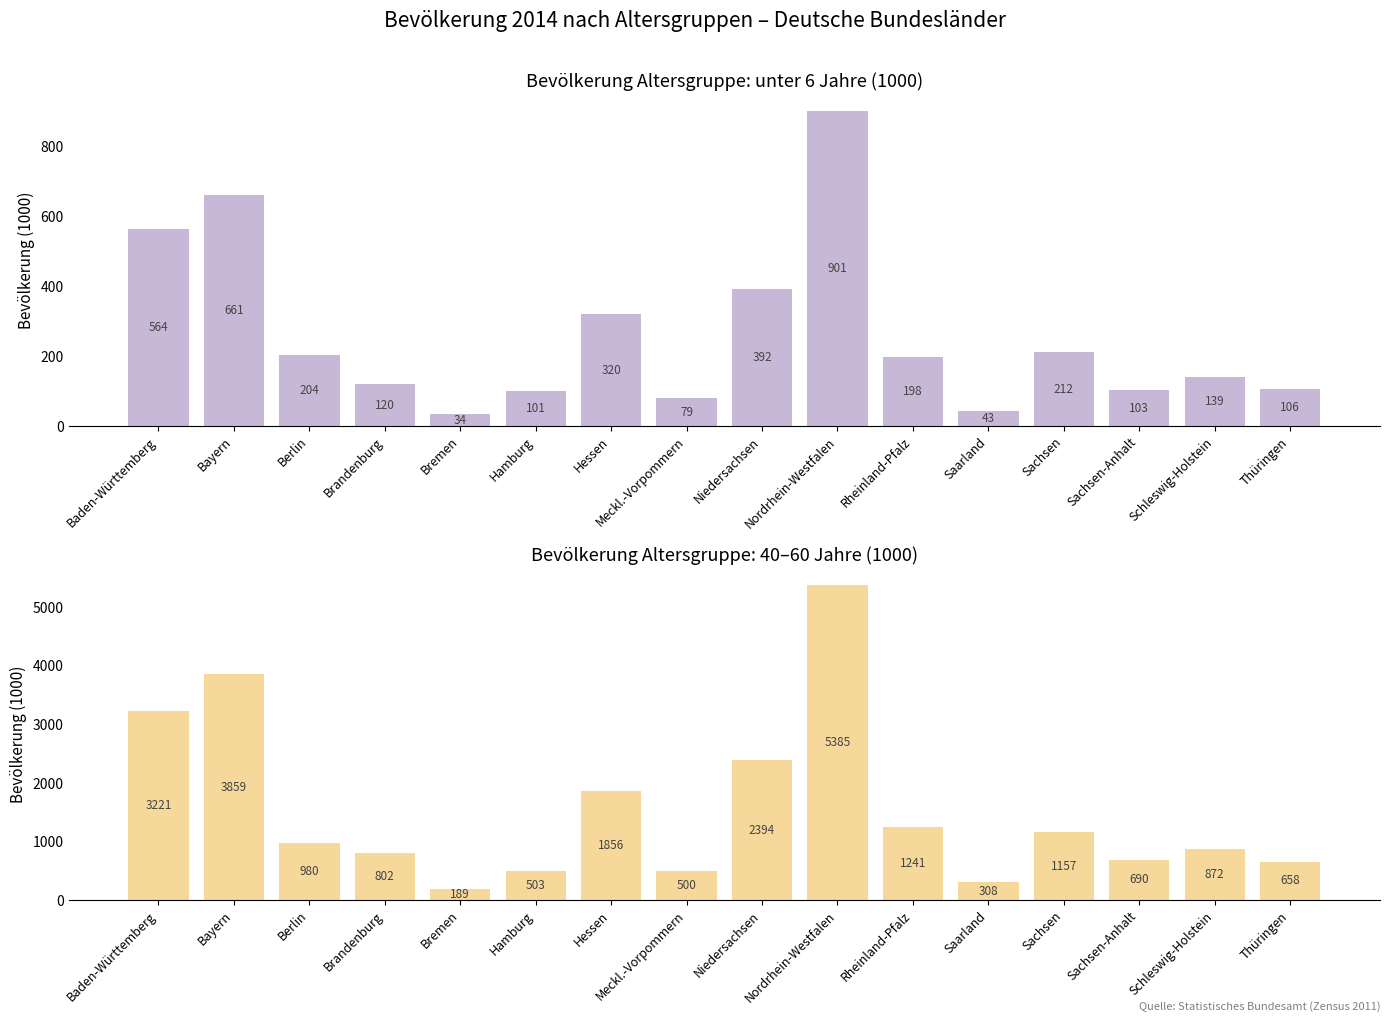

How many bars are there in total?

32